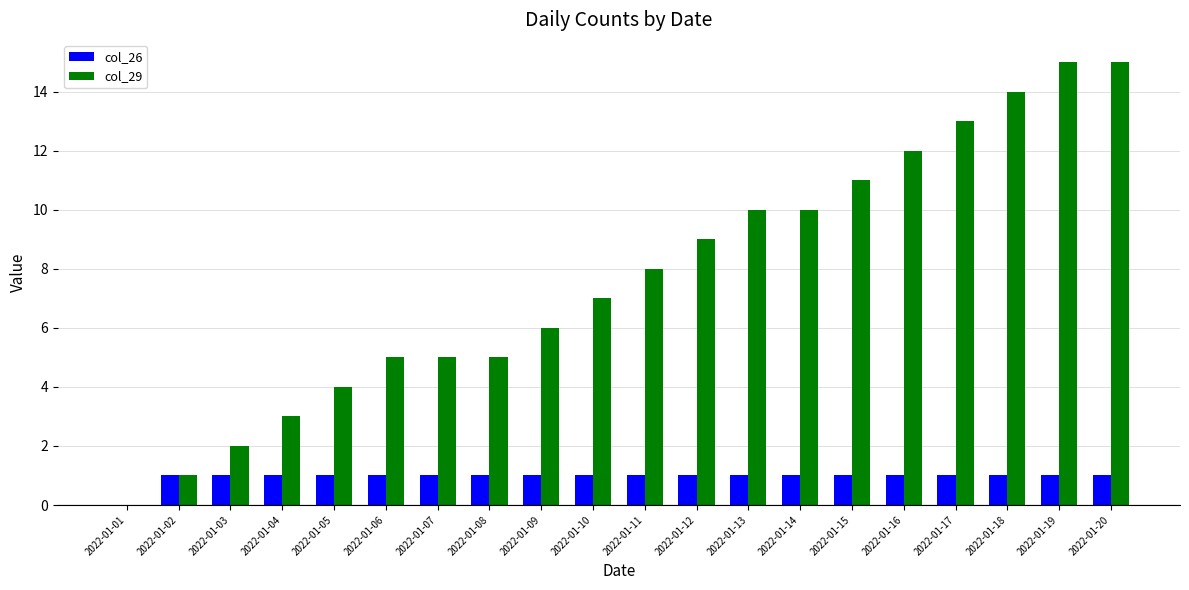

What is the sum of the col_29 values at 2022-01-06 and 2022-01-01?

5